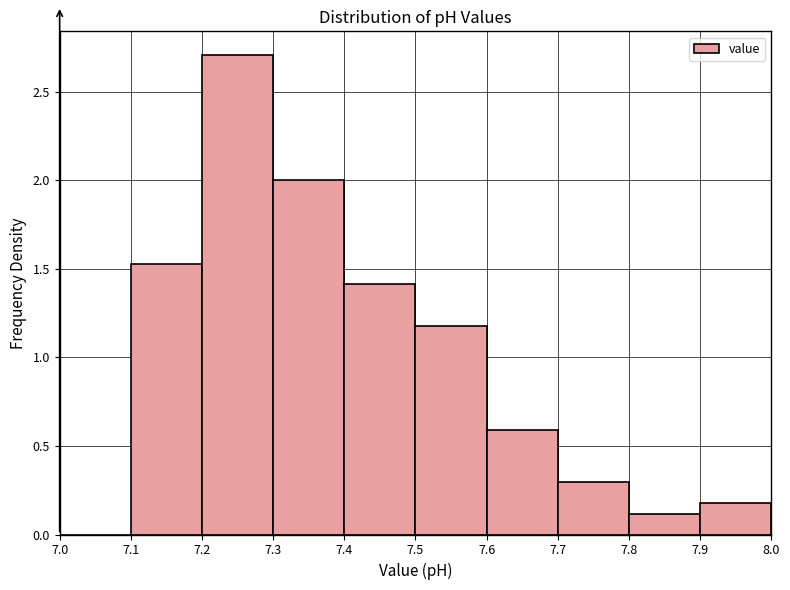

Reading left to right, transcribe this chart: for each bar, give the range it covers on the x-axis and its height. The values are not printed on the chart, so give them approximately, as read against the axis.

7.0 to 7.1: 0
7.1 to 7.2: 1.55
7.2 to 7.3: 2.70
7.3 to 7.4: 2.00
7.4 to 7.5: 1.40
7.5 to 7.6: 1.20
7.6 to 7.7: 0.60
7.7 to 7.8: 0.30
7.8 to 7.9: 0.10
7.9 to 8.0: 0.20